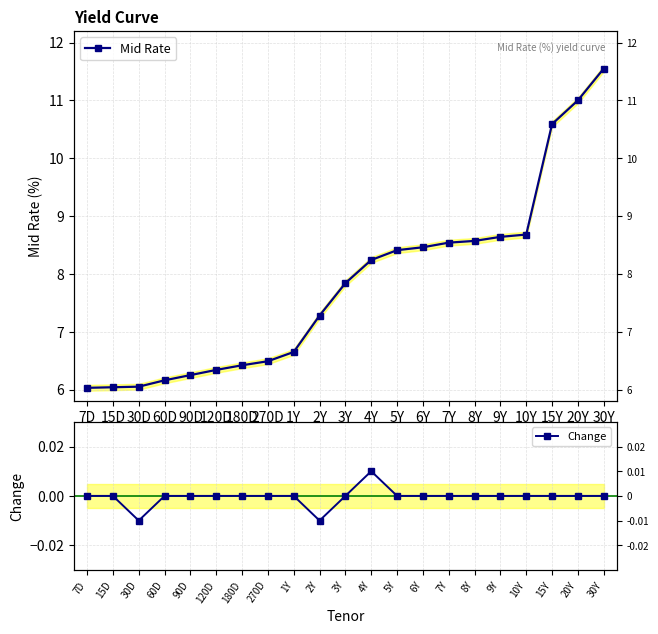

Which series changed the most between 90D and 270D?

Mid Rate